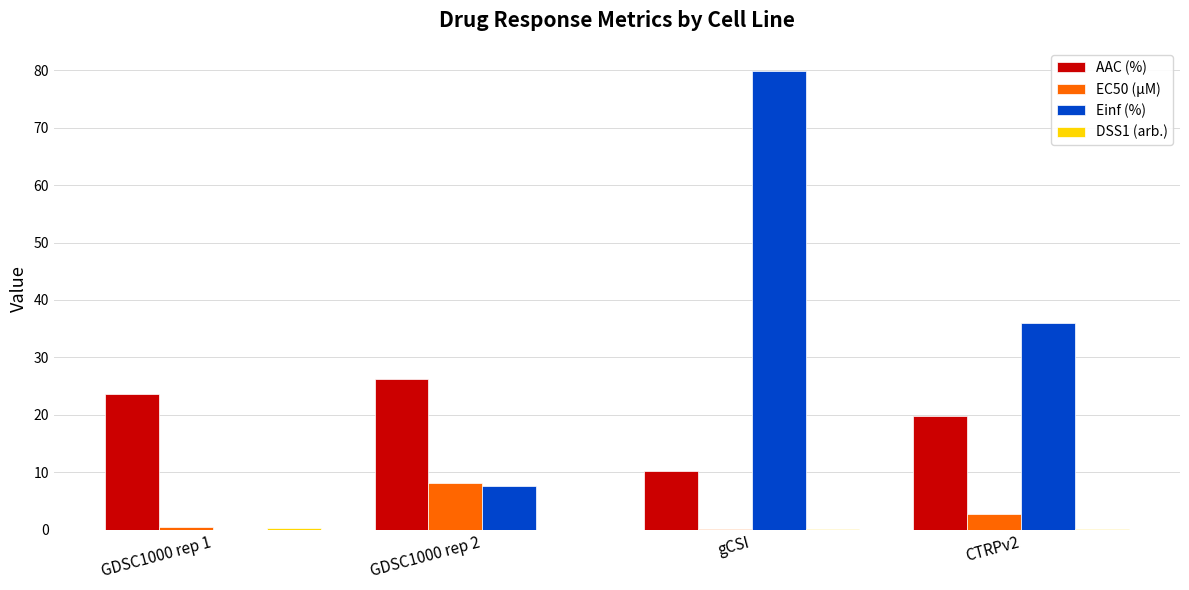

Between gCSI and CTRPv2, which series saw the biggest shift?

Einf (%)